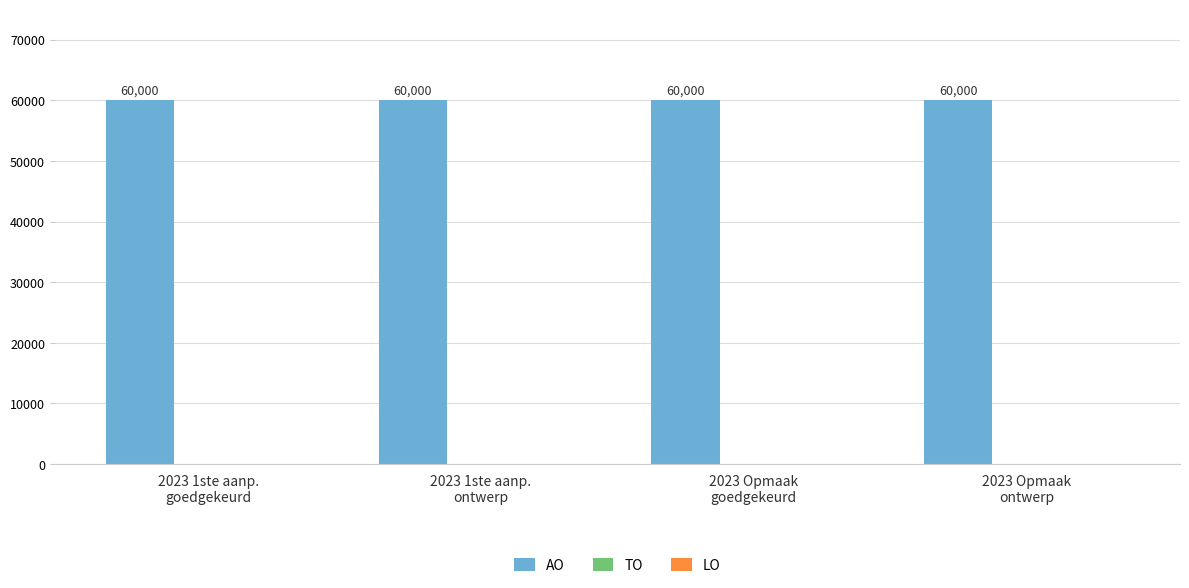

Reading right to left, what are all the values shown in this chart?

AO: 60000	60000	60000	60000
TO: 0	0	0	0
LO: 0	0	0	0